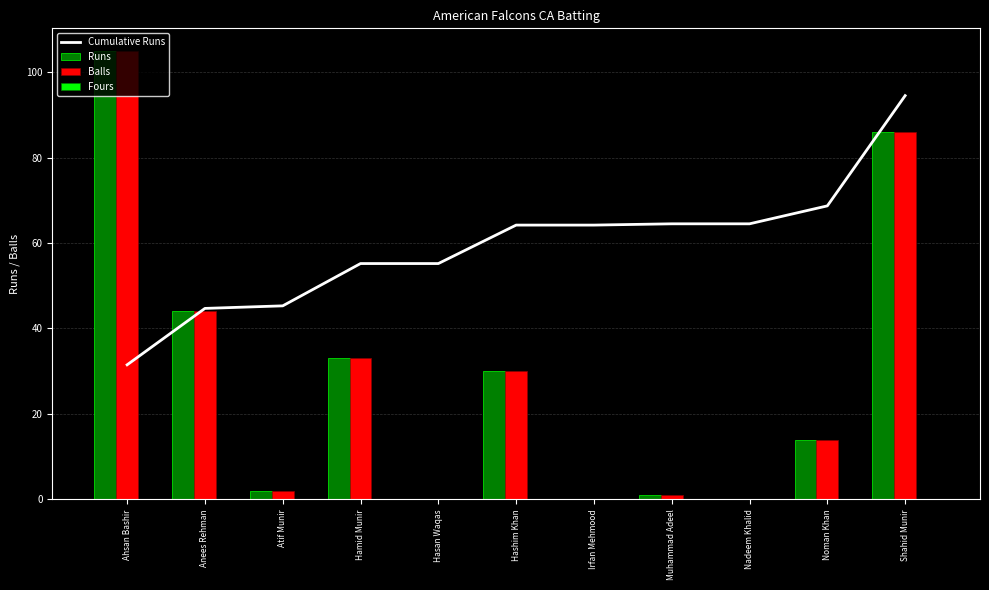

Which category has the lowest value in the Fours series?

Ahsan Bashir